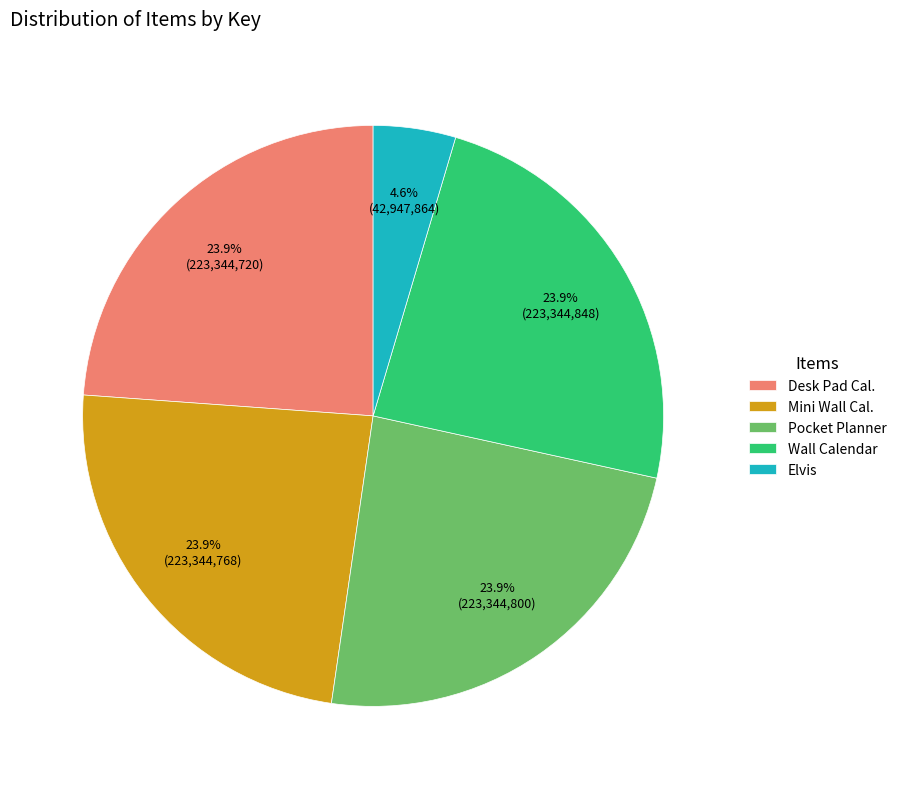

What is the smallest slice in the pie chart?

Elvis